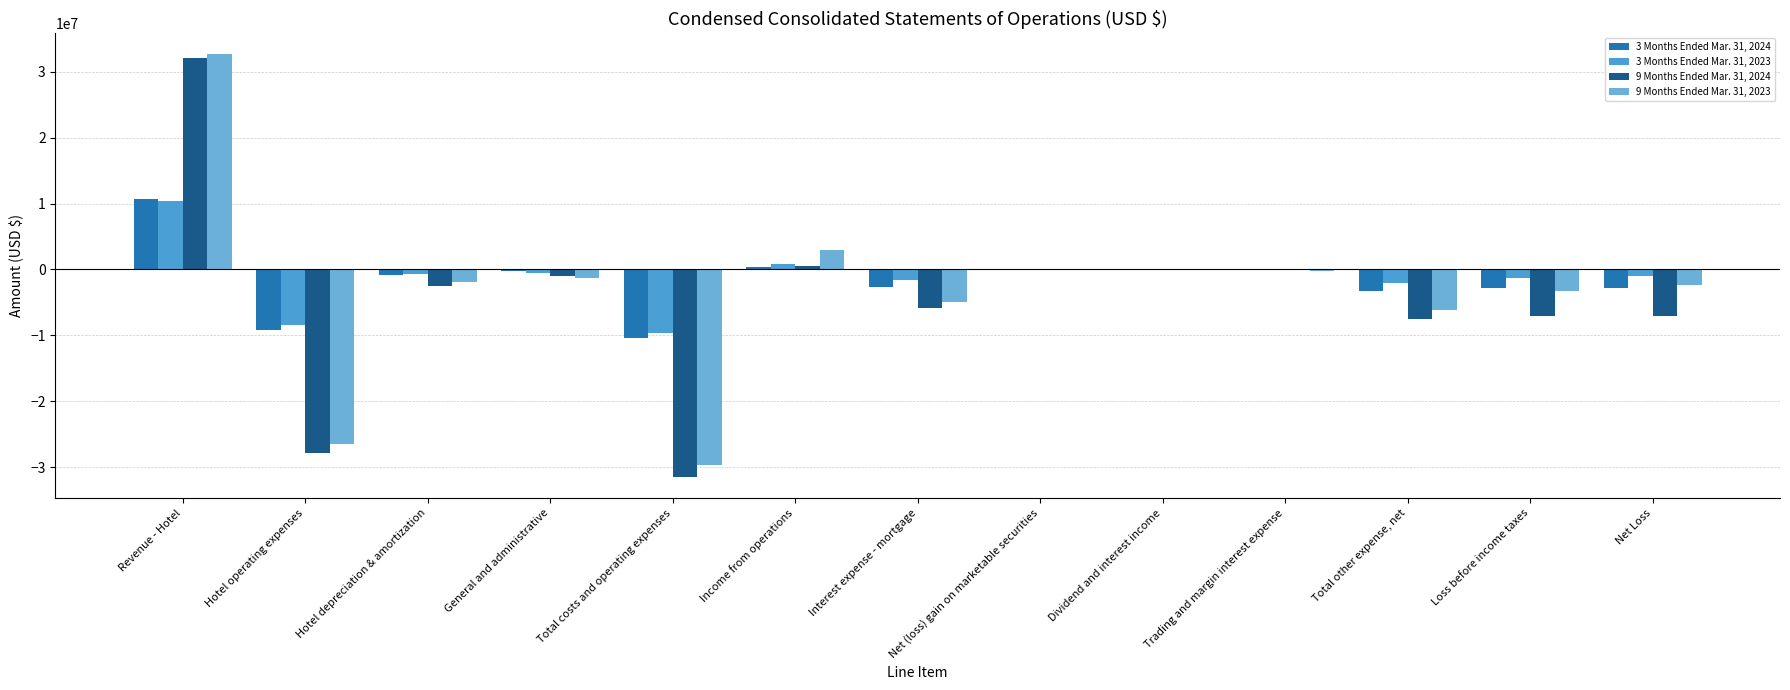

What is the total value across all series at Hotel depreciation & amortization?

-6030000